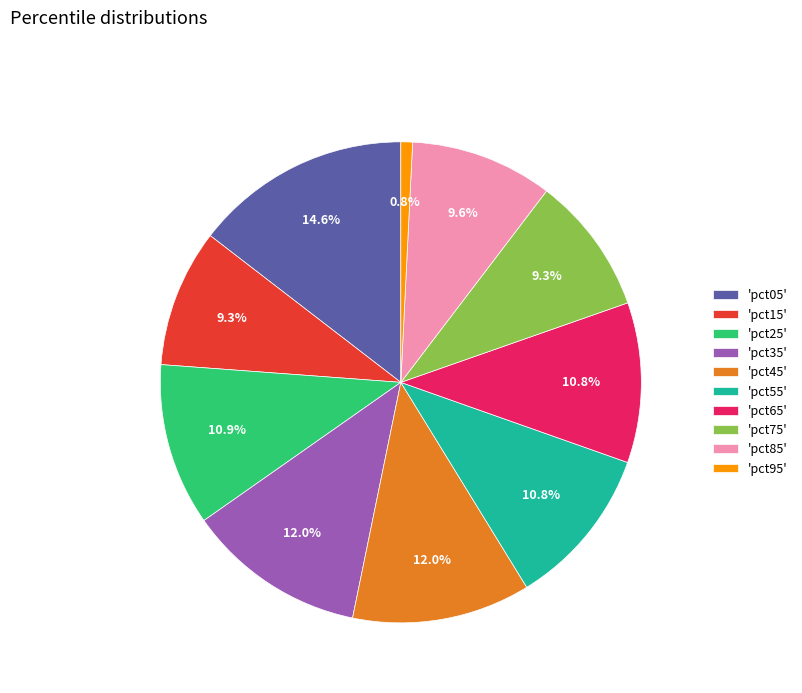

Is there any slice that represents more than half of the pie?

No